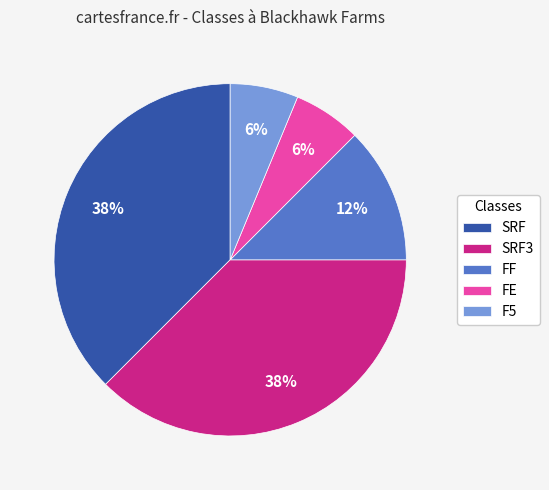

Is it true that FF is 25% of the pie?

False